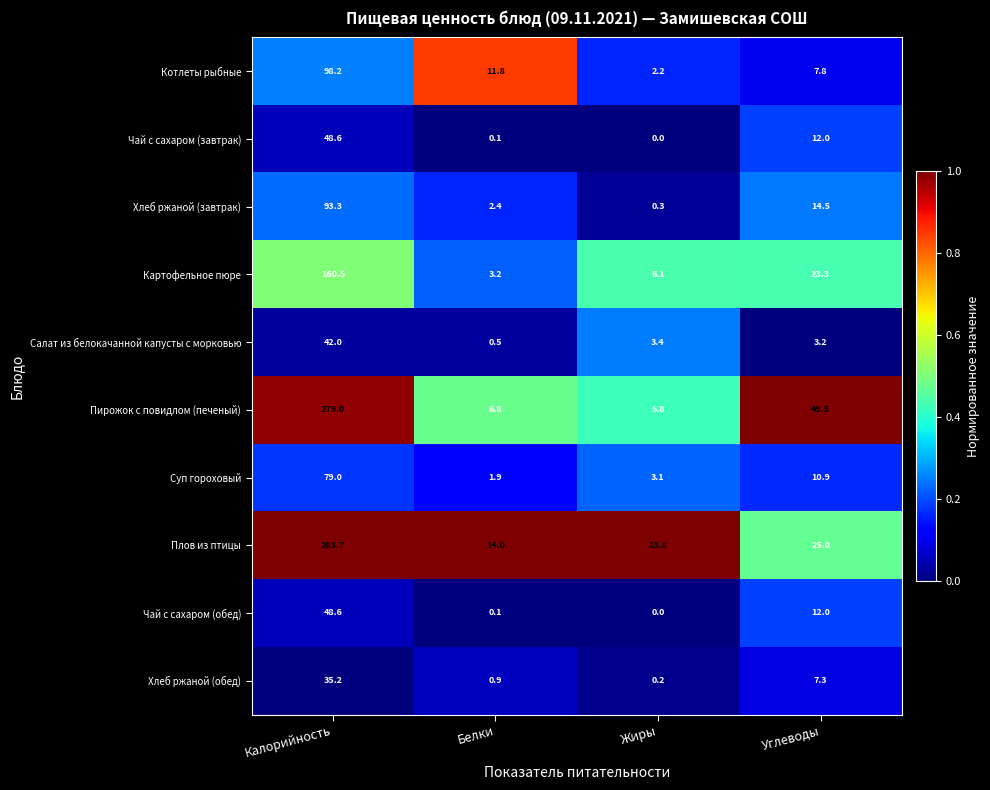

Which series has the largest range (max minus min)?

Пирожок с повидлом (печеный)